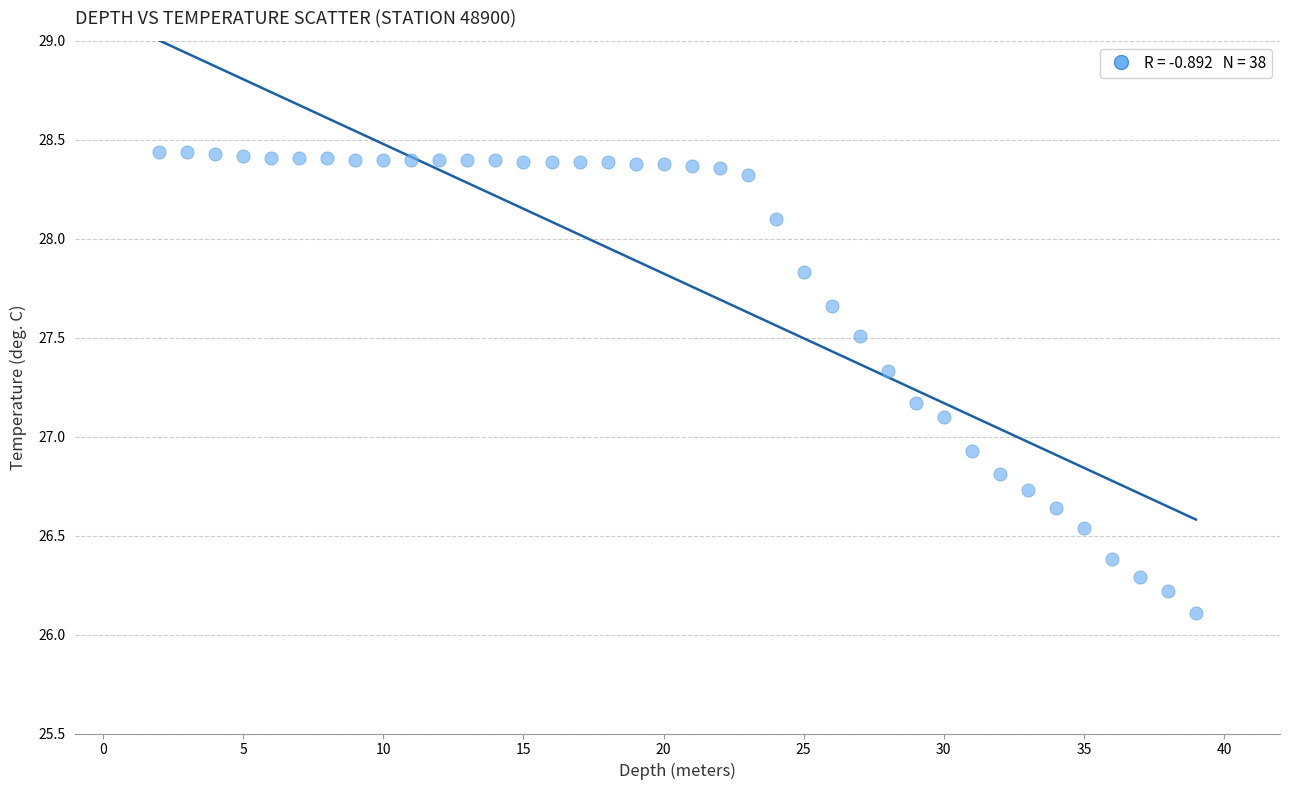

What is the range of X values (max minus min)?

37.0